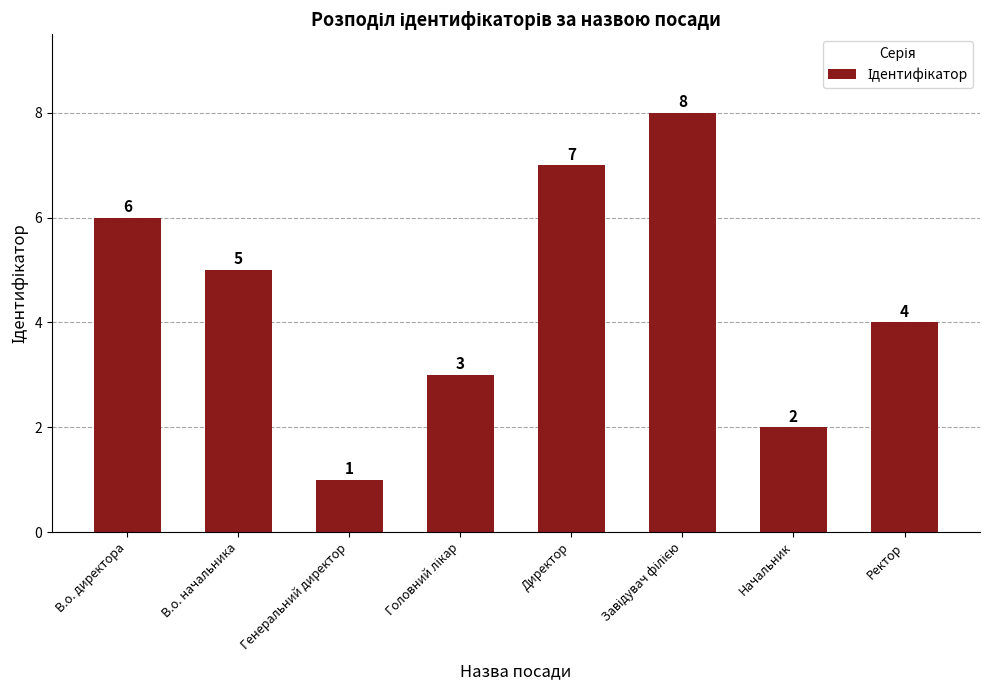

What is the value of the 8th bar from the left?

4